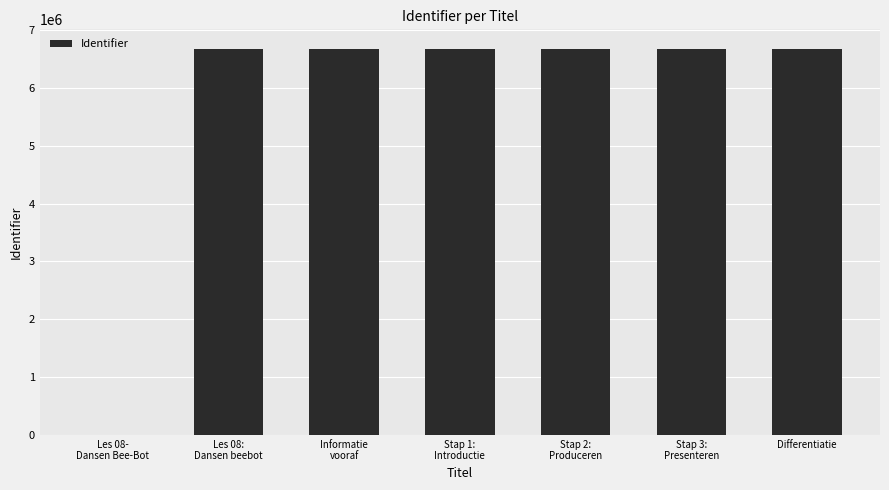

What is the greatest value displayed?

6678826